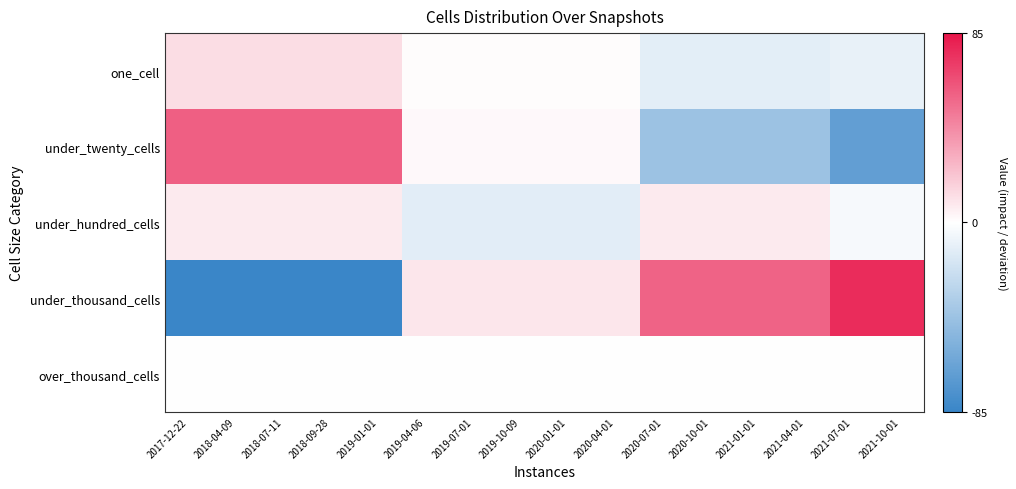

Rank the series by their maximum value, from lowest to highest.

over_thousand_cells, under_hundred_cells, one_cell, under_twenty_cells, under_thousand_cells